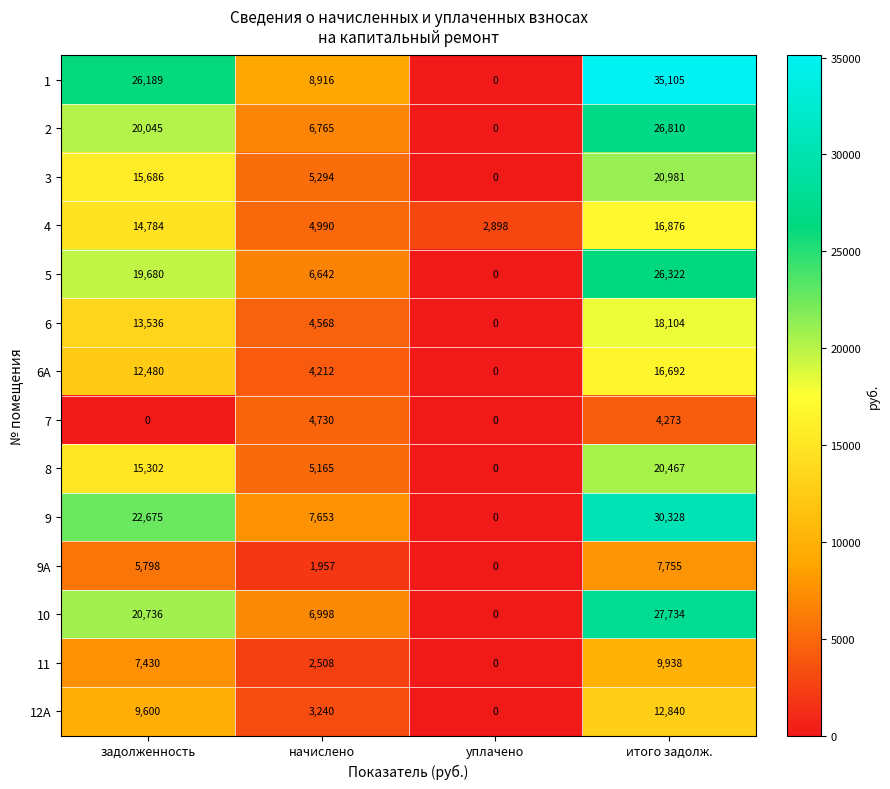

True or false: 9А has a value of 898 at начислено.

False